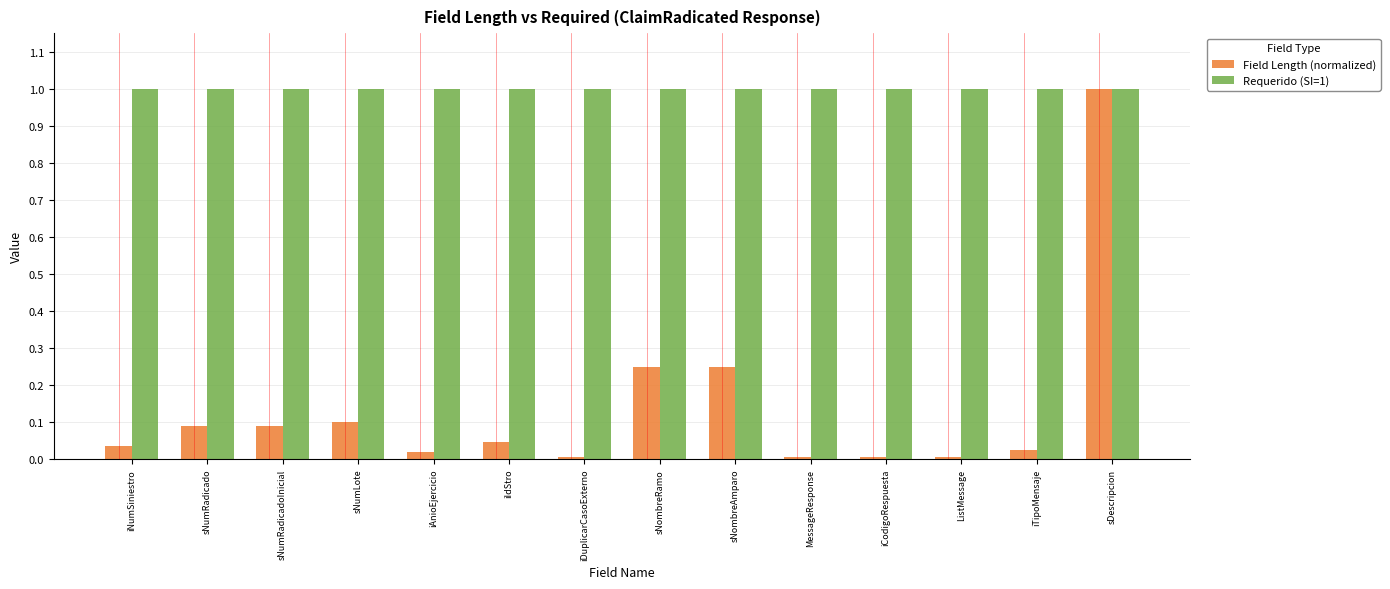

The value of Requerido (SI=1) at iAnioEjercicio is 1.0. True or false?

True